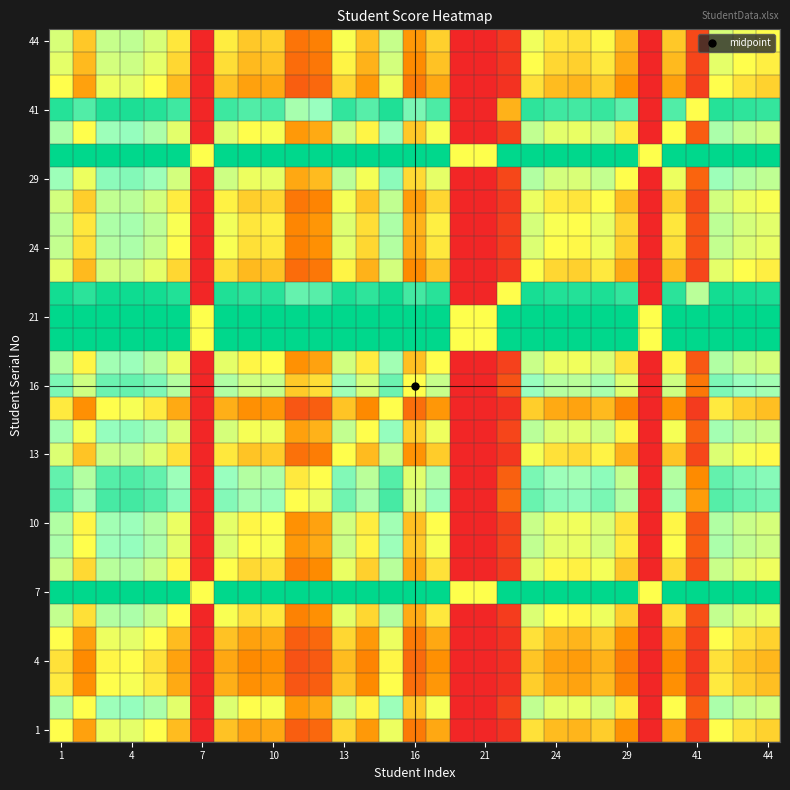

At how many categories does at least one series exceed 0?

31